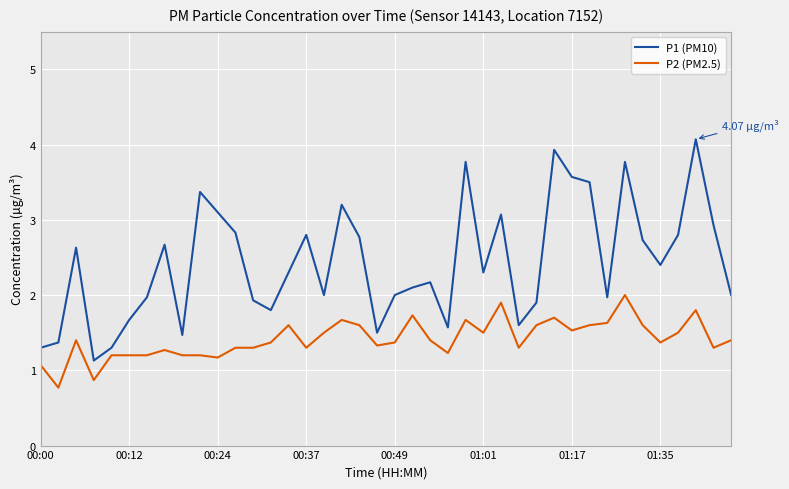

Rank the series by their average value, from lowest to highest.

P2 (PM2.5), P1 (PM10)